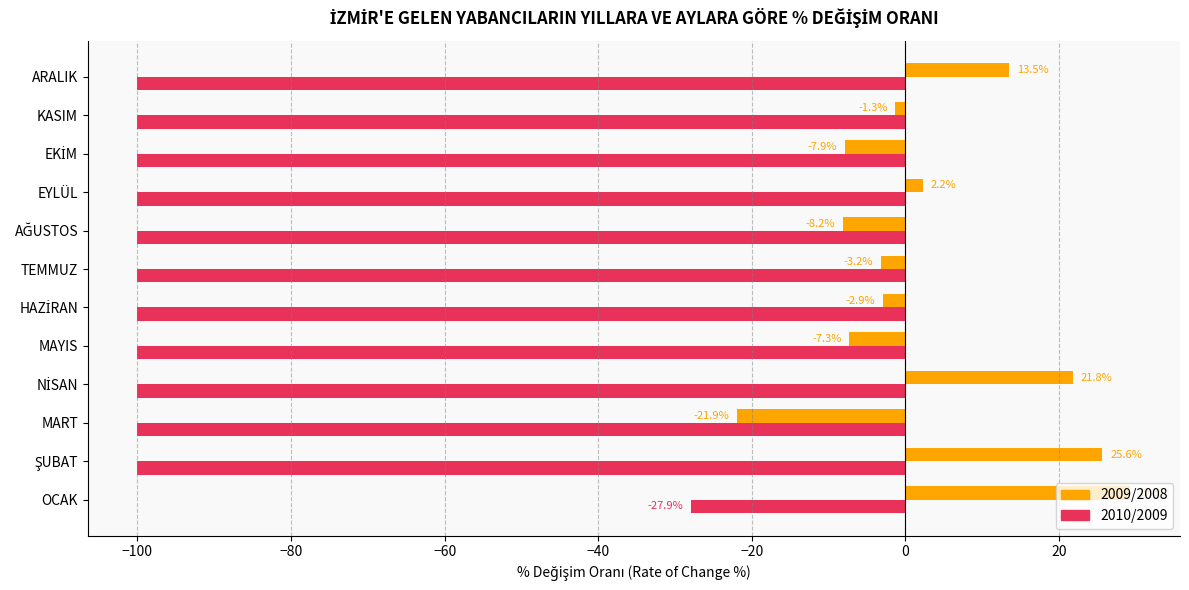

List the series in order of their peak value, highest first.

2009/2008, 2010/2009